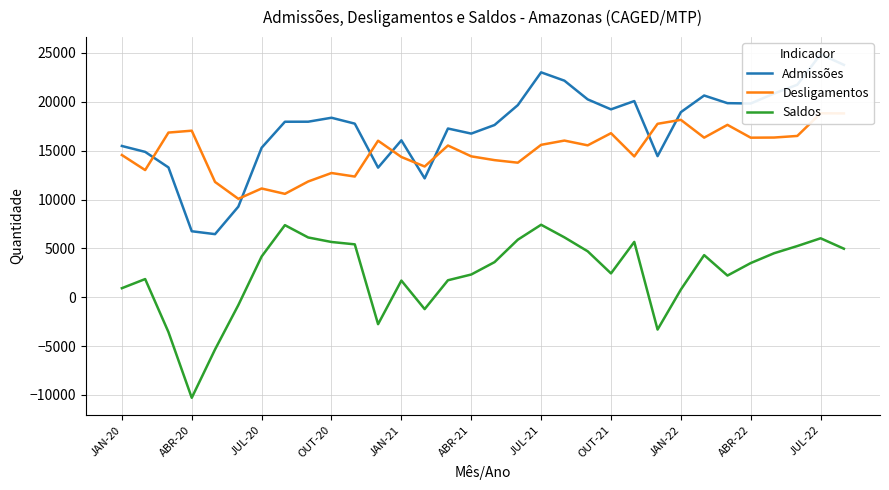

List the series in order of their peak value, lowest first.

Saldos, Desligamentos, Admissões